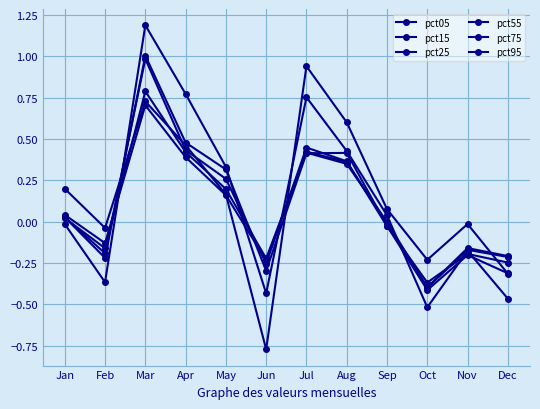

Does the chart have visible grid lines?

Yes